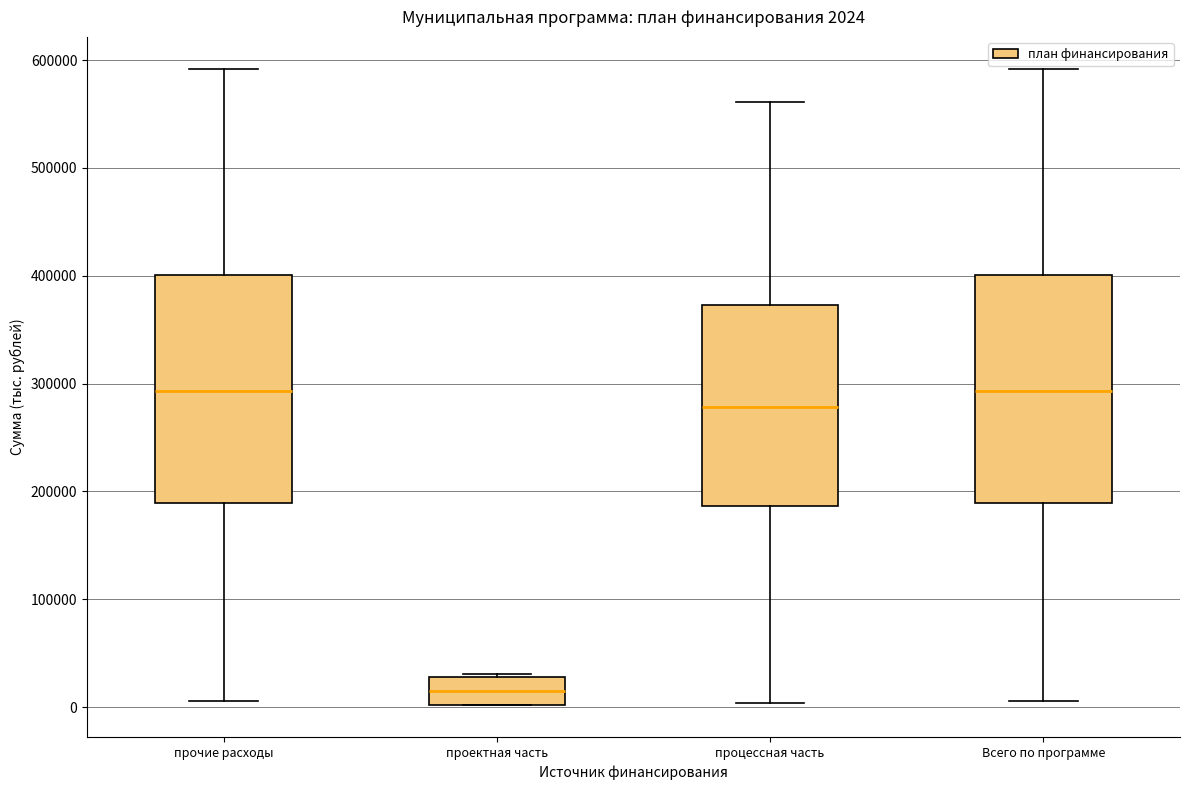

Which box has the lowest median line?

проектная часть